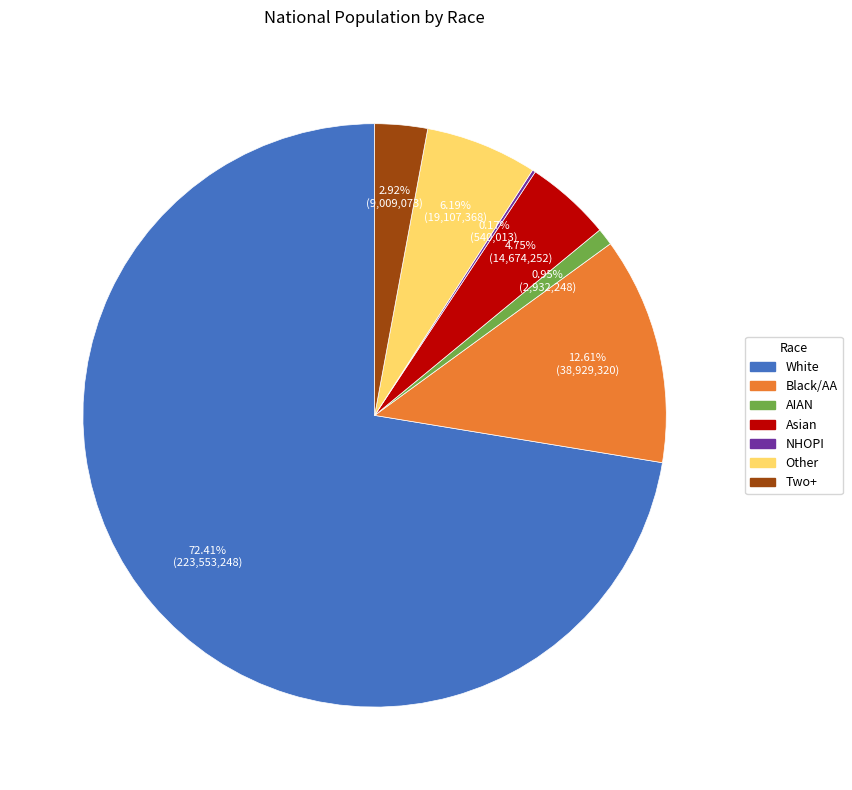

Is there any slice that represents more than half of the pie?

Yes